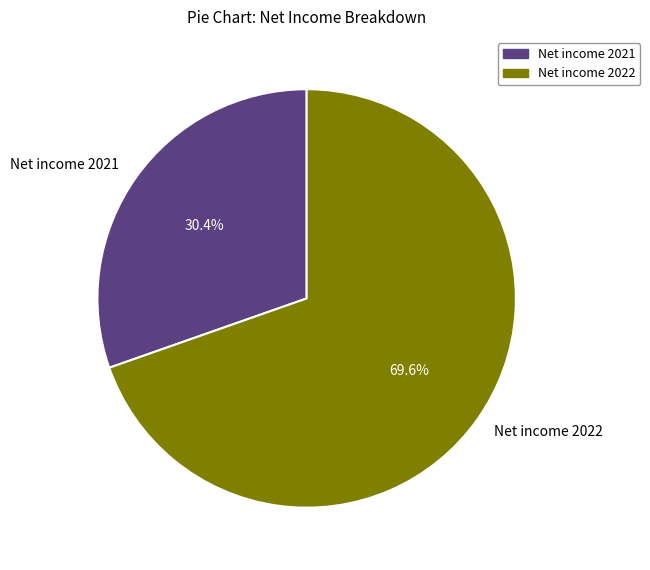

Is it true that Net income 2022 is 70% of the pie?

True